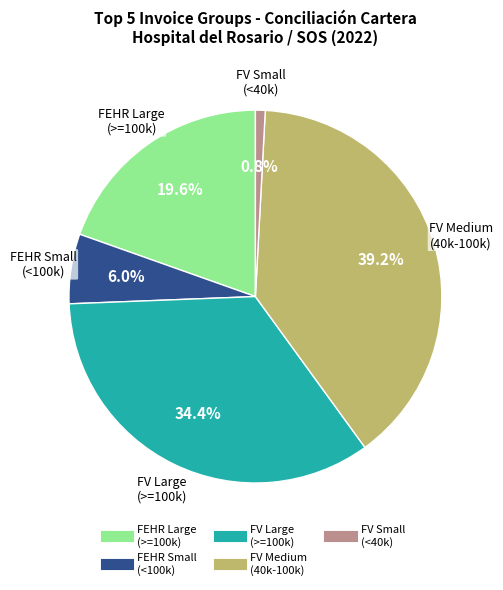

Is there any slice that represents more than half of the pie?

No